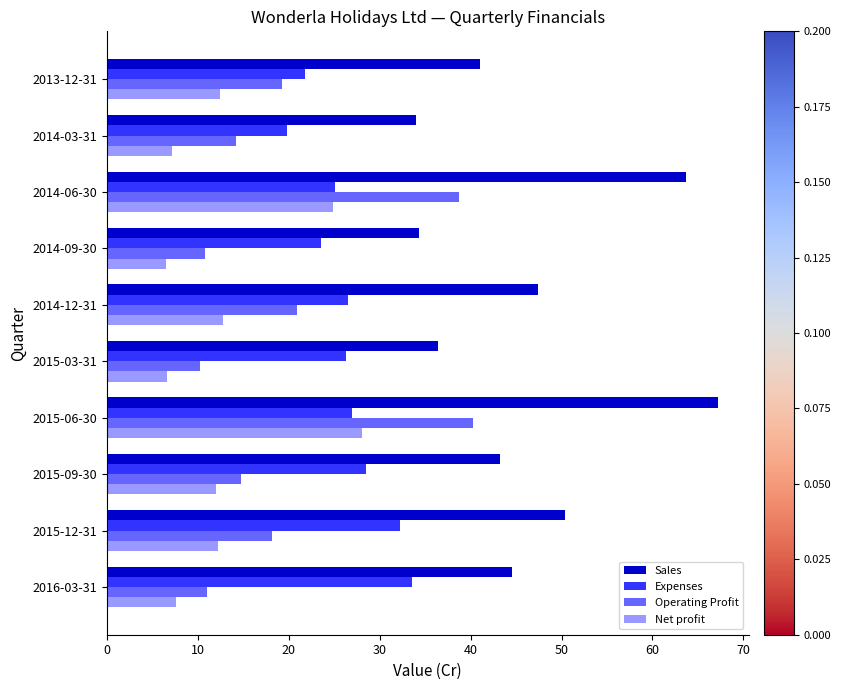

At which category is the sum across all series the highest?

2015-06-30